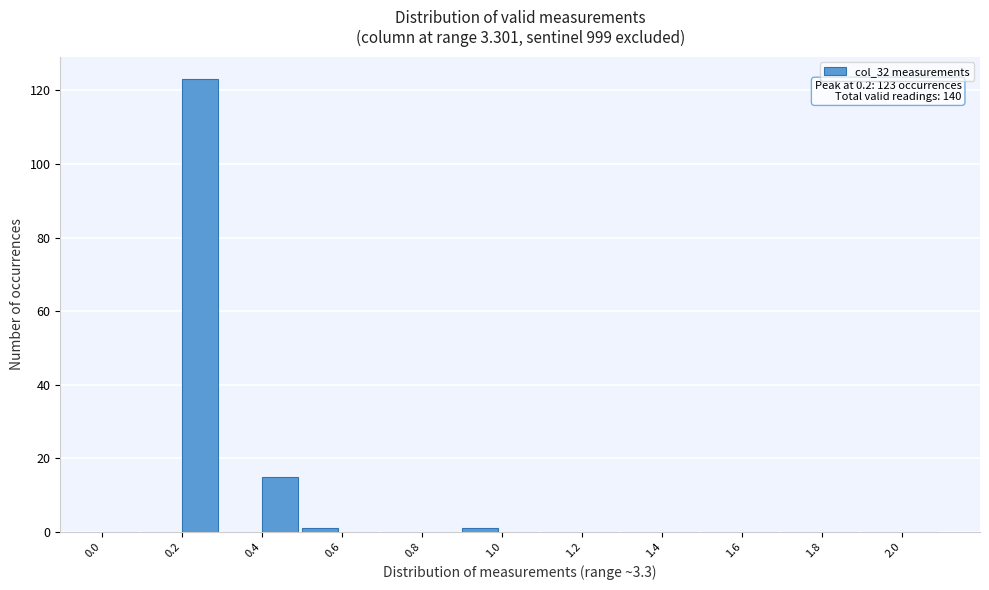

Which range on the x-axis has the tallest bar?

0.2 to 0.3